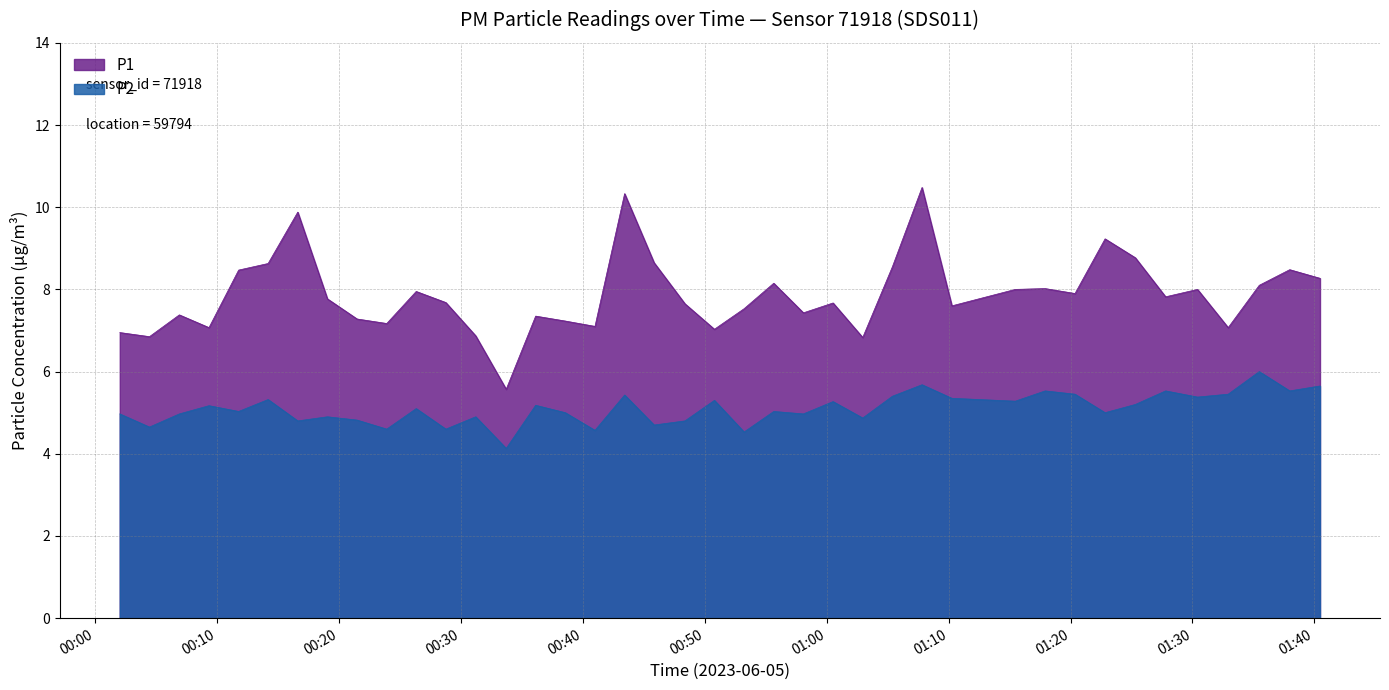

What is the label of the 14th point from the left?

00:33